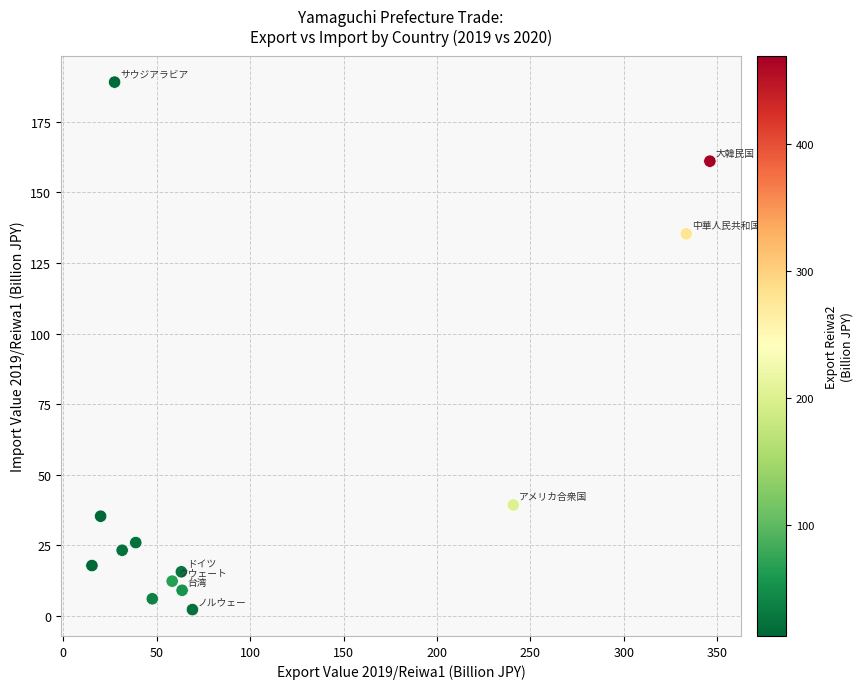

What Y value in the scatter plot is closest to 95?

135.3